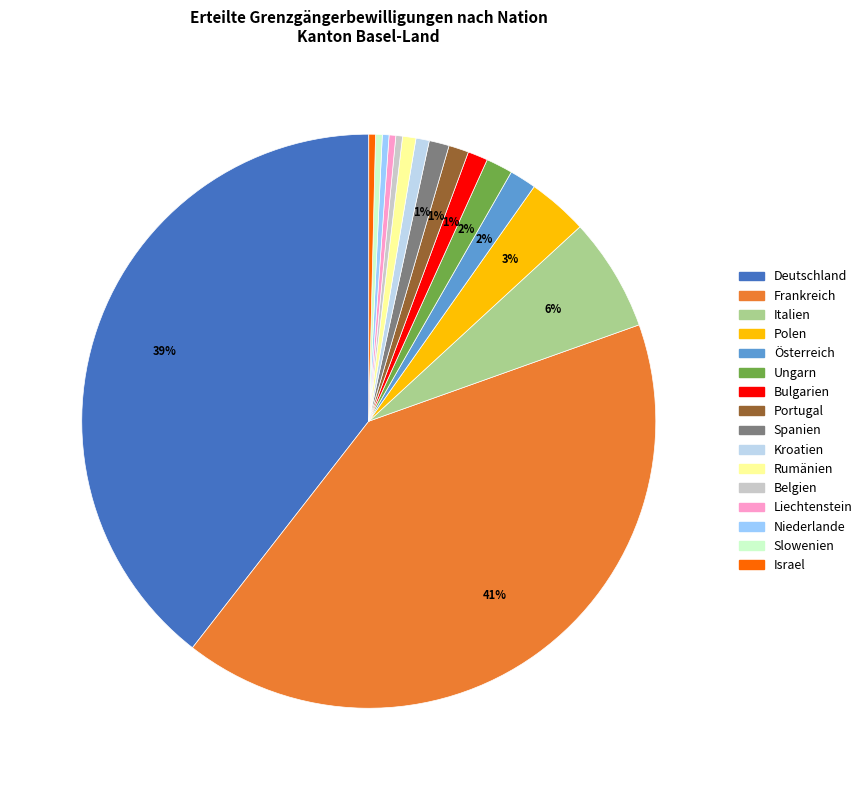

Is Rumänien the majority of the pie?

No